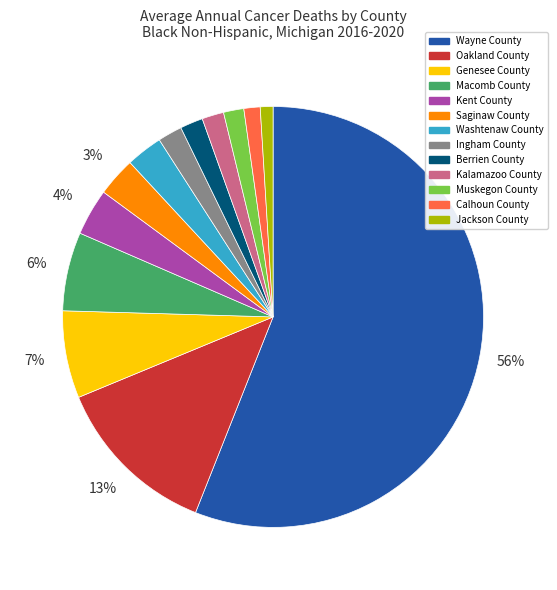

True or false: Wayne County accounts for 44% of the total.

False